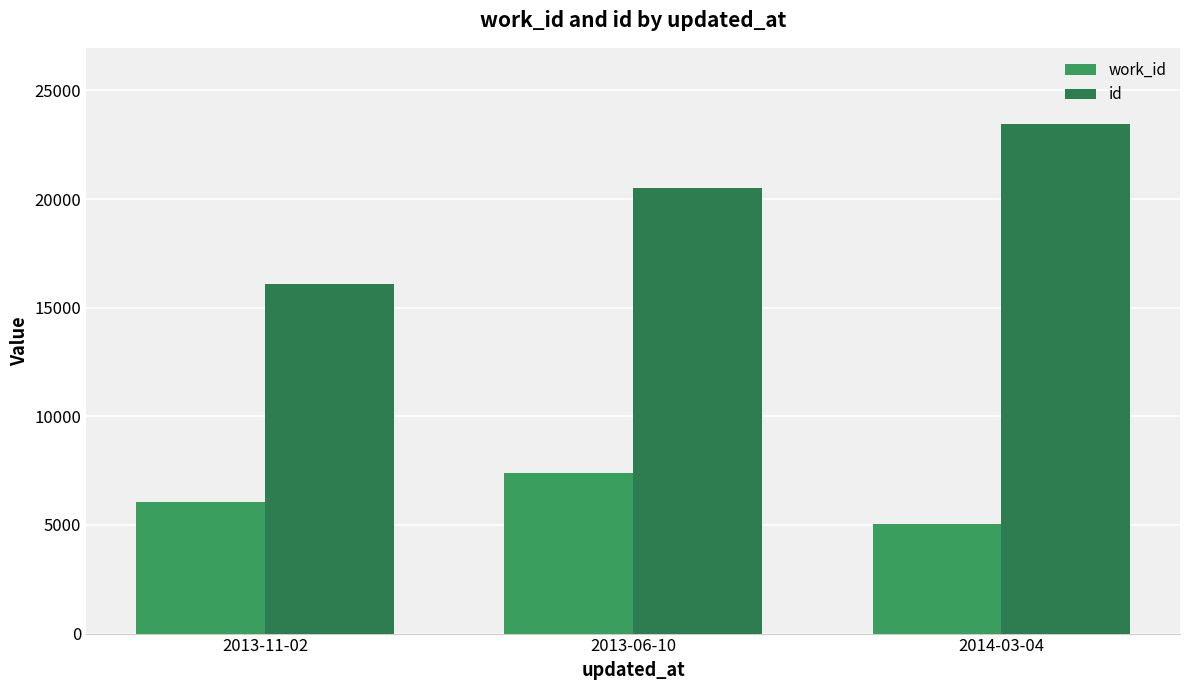

Count the number of data series in this chart.

2